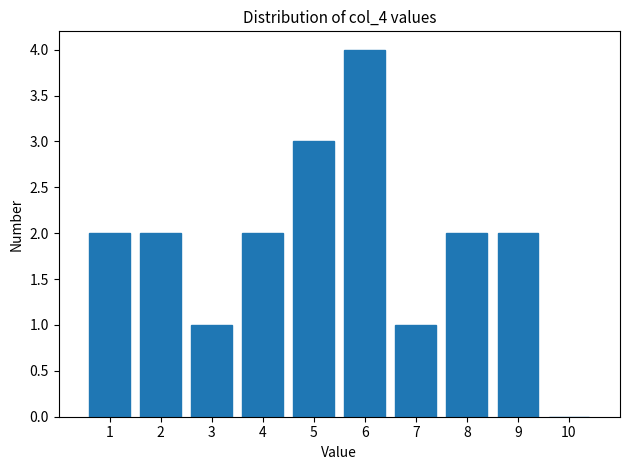

Reading left to right, what are all the values shown in this chart?

1=2	2=2	3=1	4=2	5=3	6=4	7=1	8=2	9=2	10=0